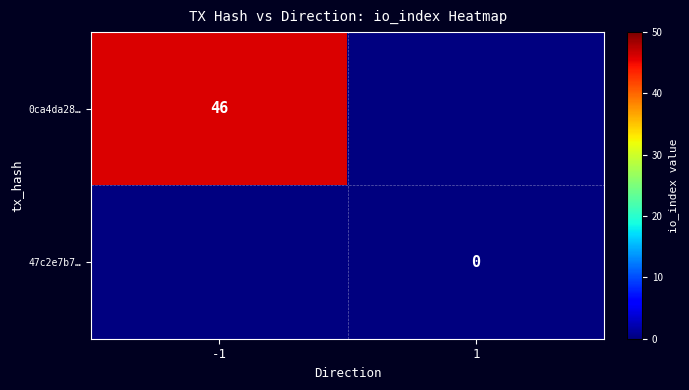

The 0ca4da28… series shows 68 at -1. True or false?

False